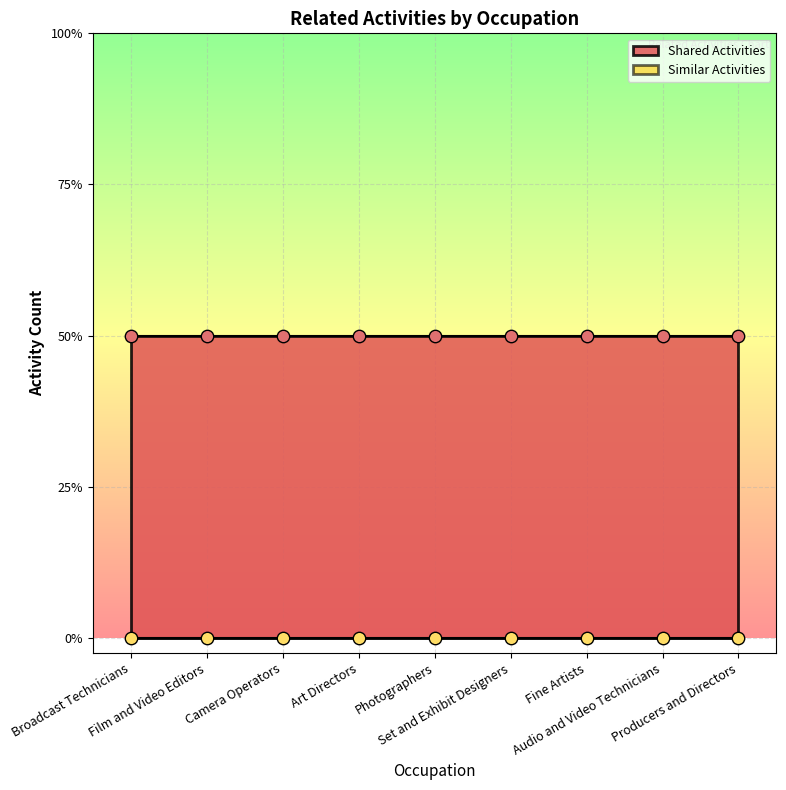

Is the value of Shared Activities at Broadcast Technicians greater than the value of Similar Activities at Camera Operators?

Yes